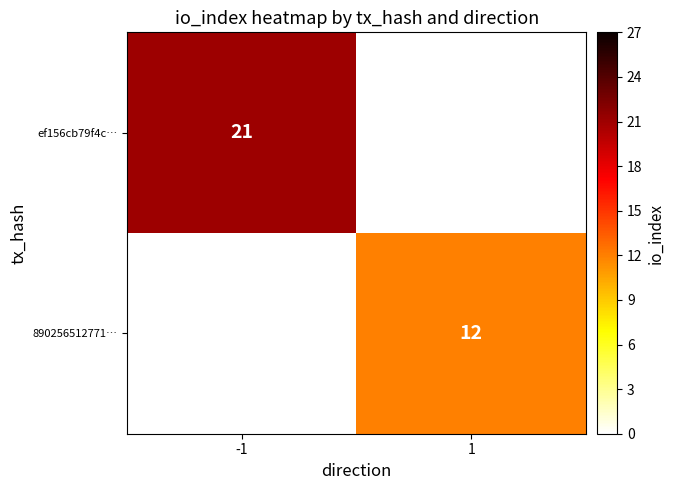

At how many categories does at least one series exceed 16?

1